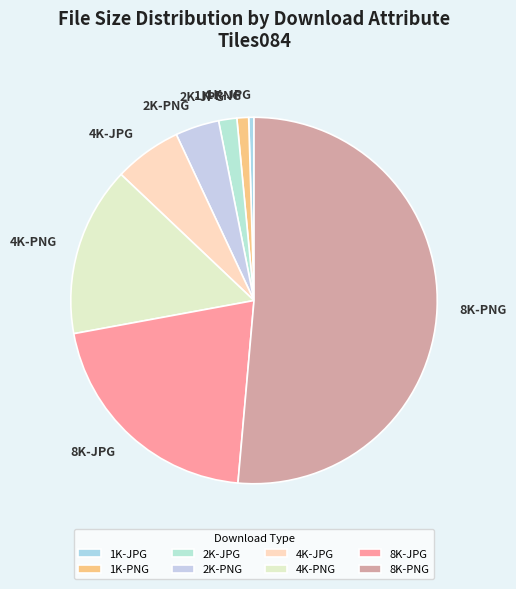

Count the number of slices in the pie.

8